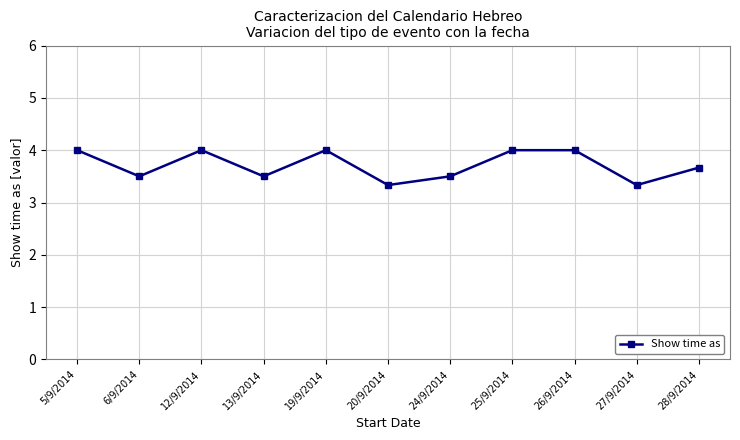

What is the smallest value displayed?

3.3